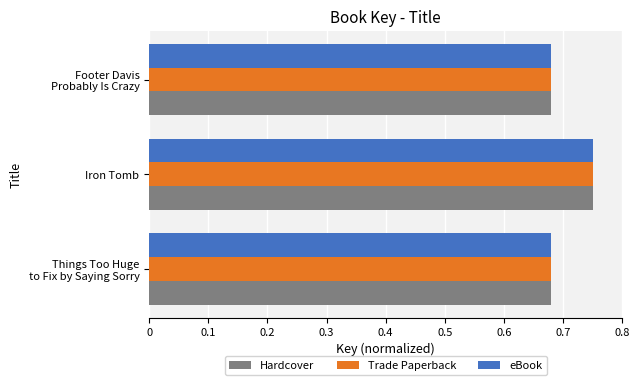

Count the Trade Paperback values in the range 0 to 1.

3